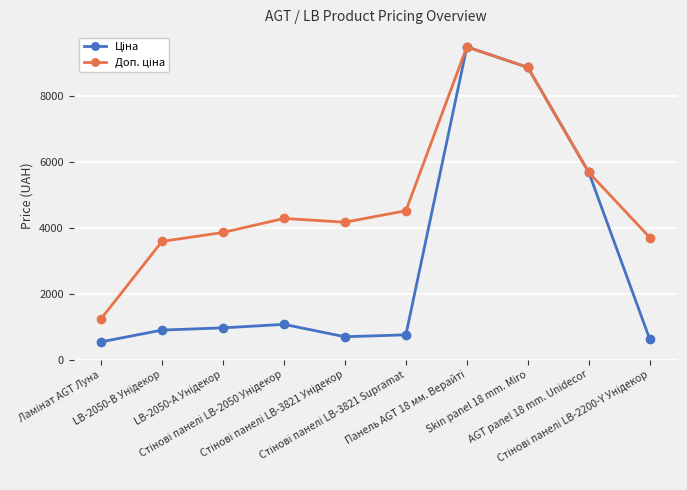

How many categories are shown in the chart?

10